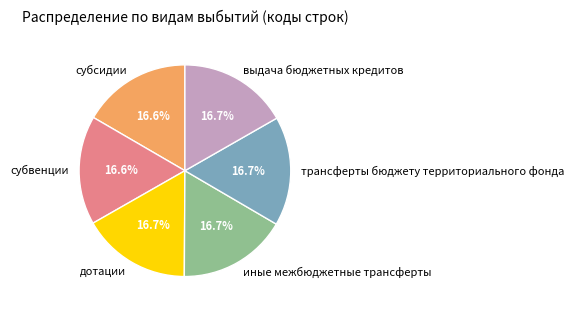

What is the ratio of the value at трансферты бюджету территориального фонда to the value at субсидии?

1.0